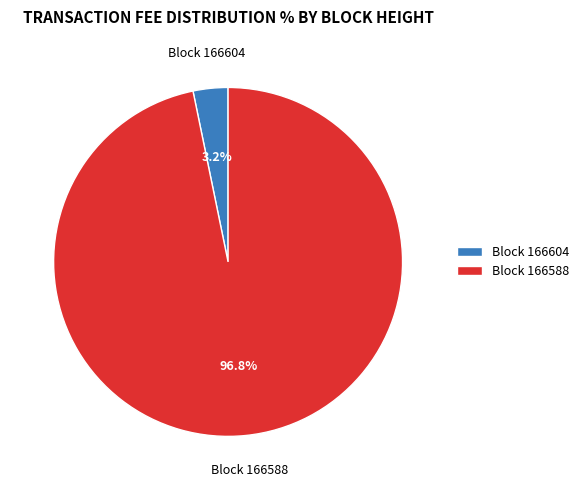

What is the largest slice in the pie chart?

Block 166588